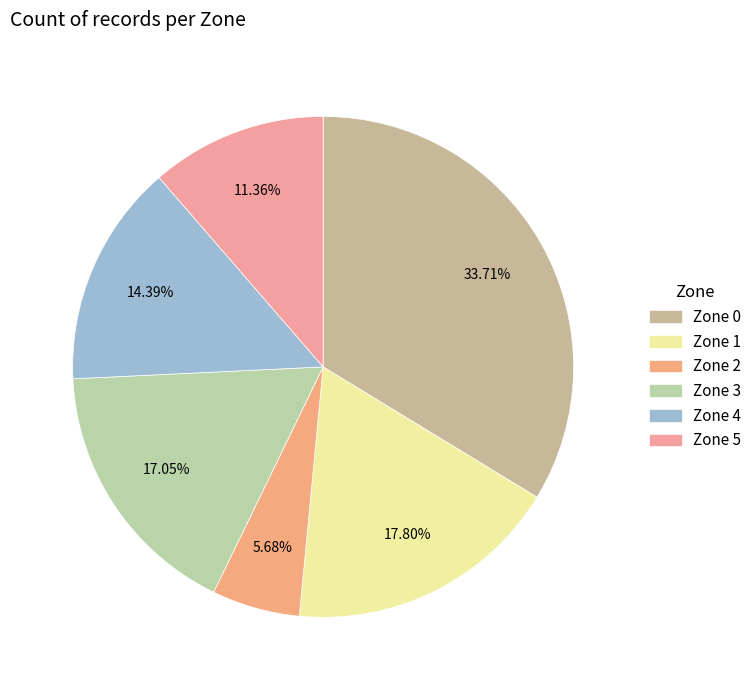

How many segments does this pie chart have?

6